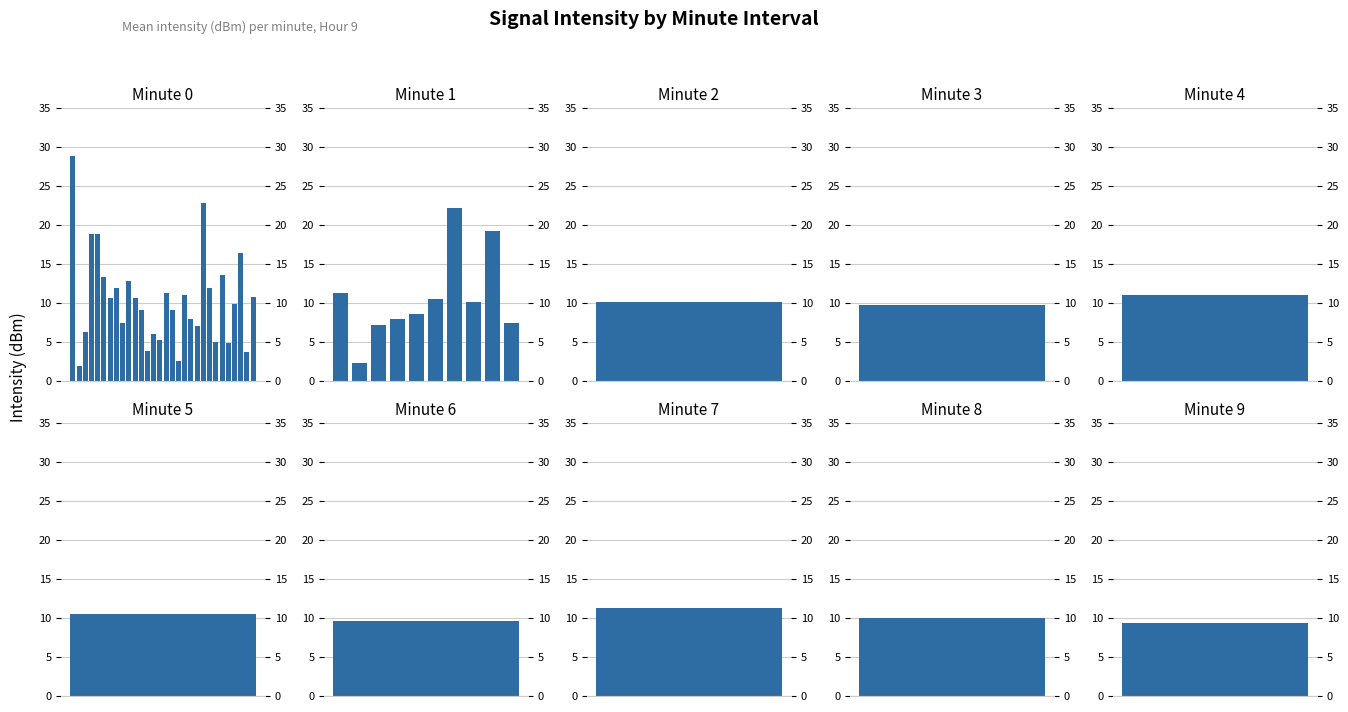

At which category is the sum across all series the highest?

1